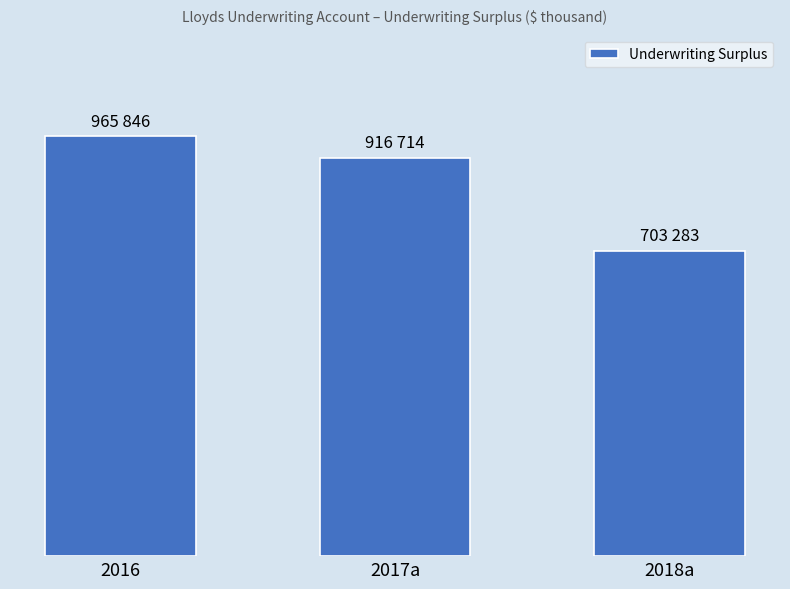

What is the maximum value shown in the chart?

965846